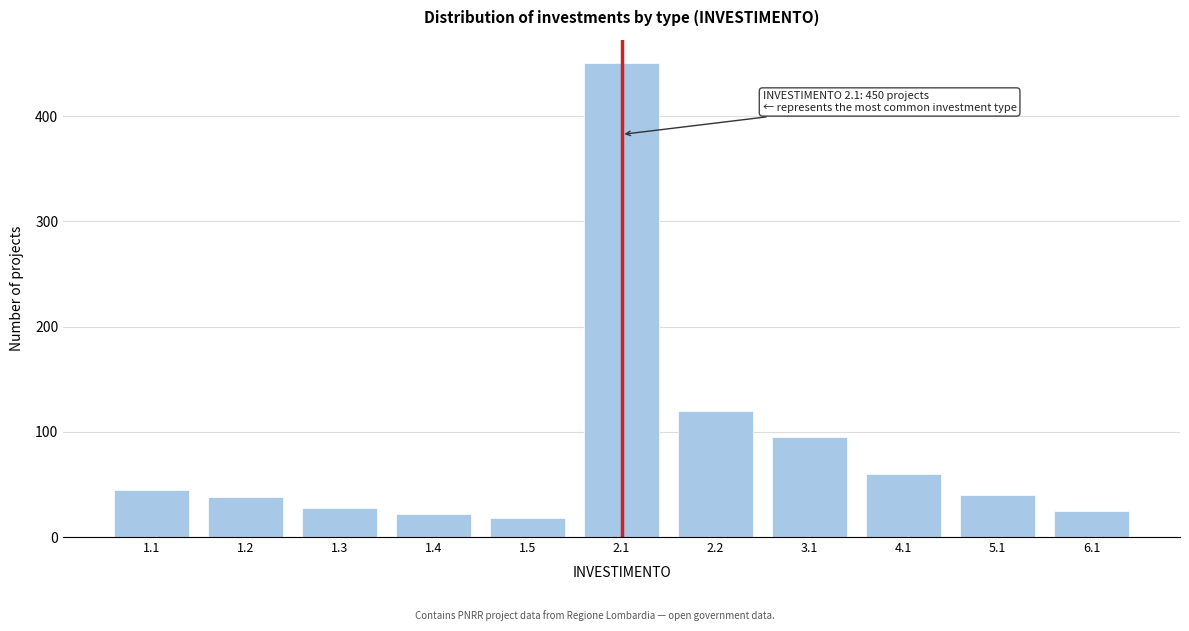

Reading right to left, what are all the values shown in this chart?

25	40	60	95	120	450	18	22	28	38	45